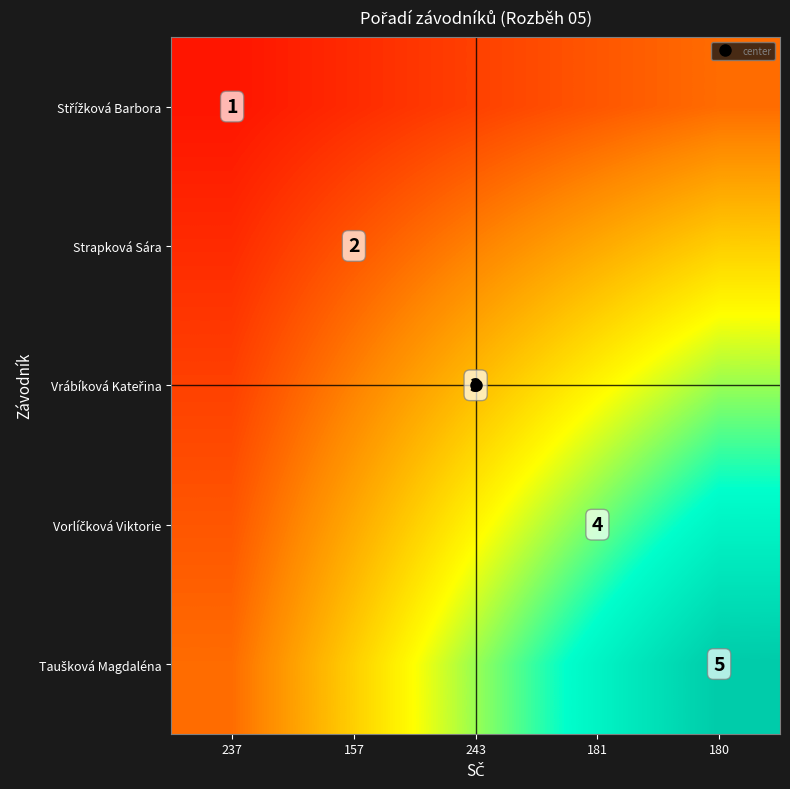

How many categories are shown in the chart?

5